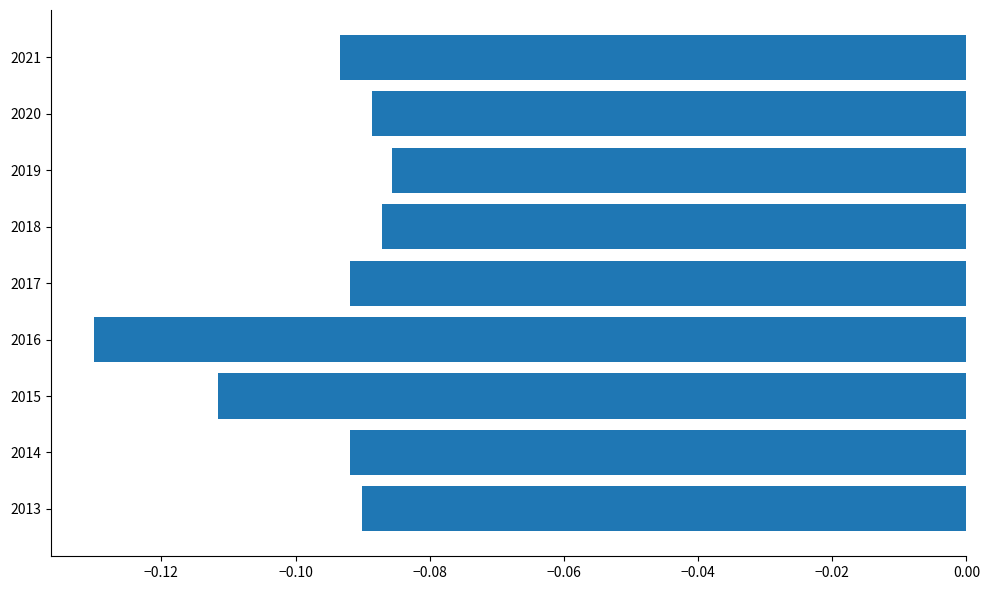

Between 2018 and 2013, which is larger?

2018